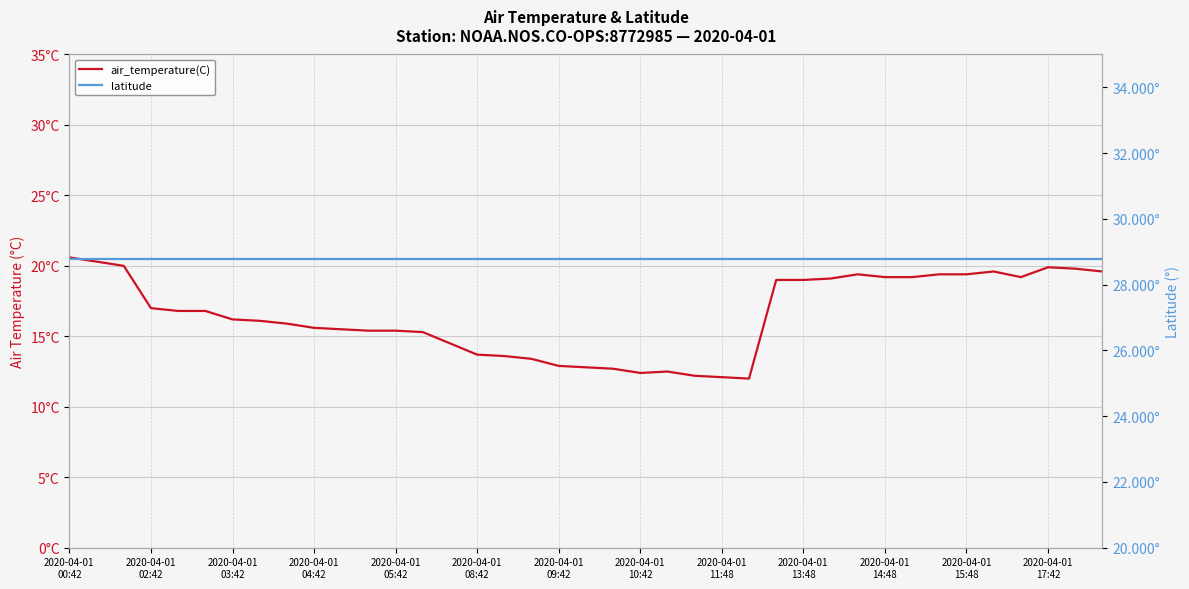

True or false: air_temperature(C) and latitude intersect in this chart.

False